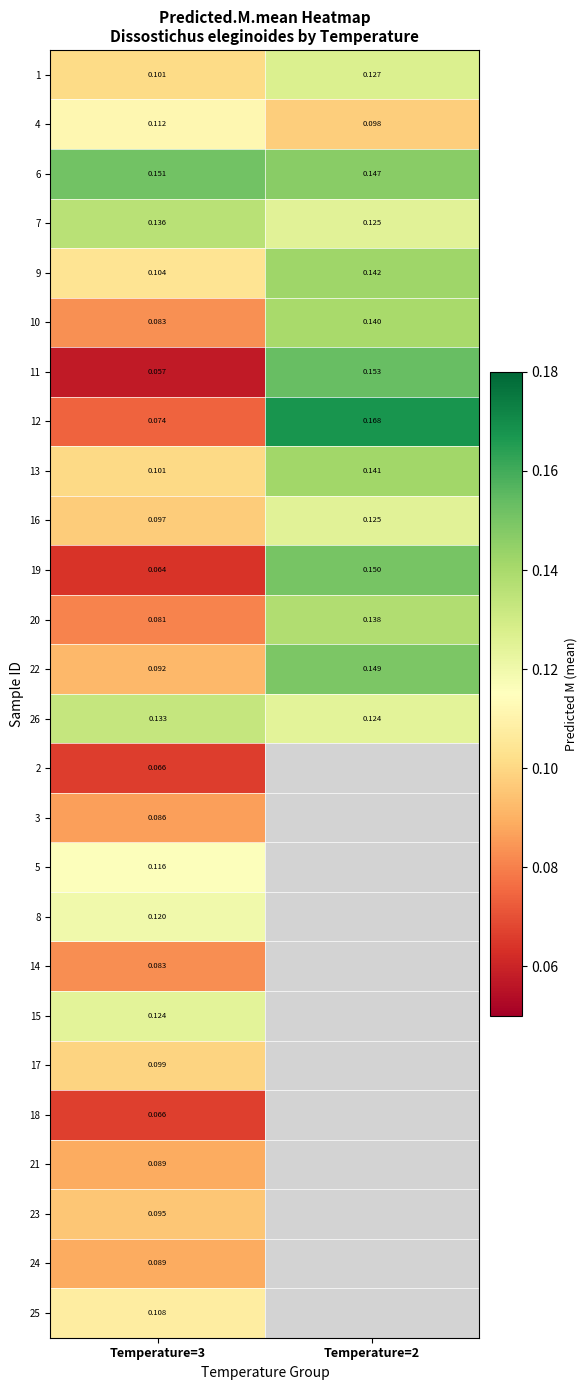

Which category has the lowest value in the 10 series?

Temperature=3